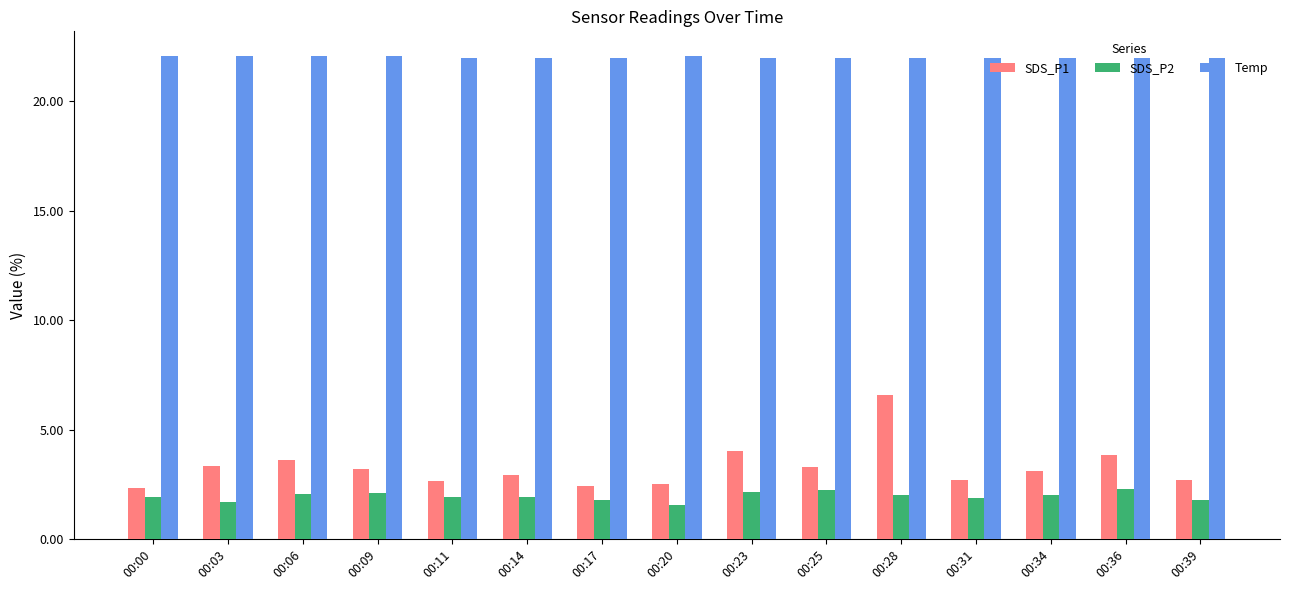

What is the sum of all SDS_P2 values?

29.2